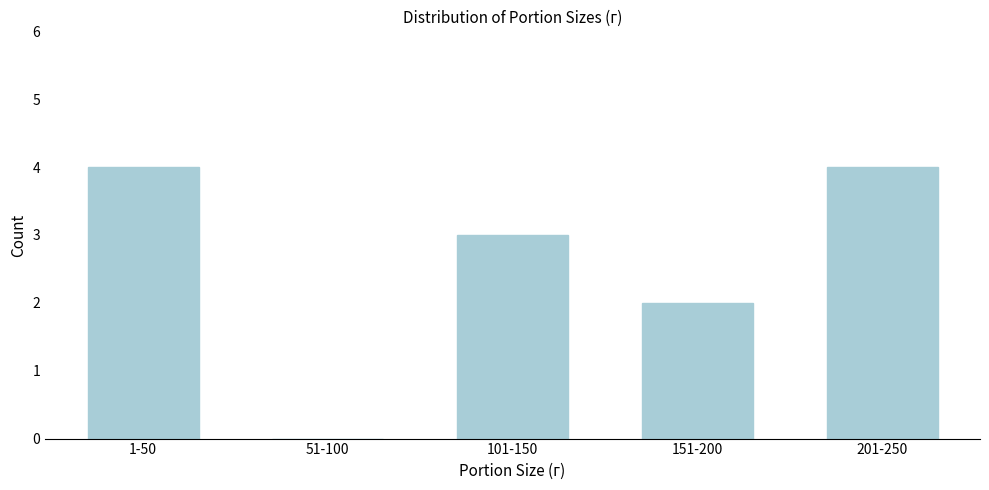

Reading right to left, what are all the values shown in this chart?

201-250=4	151-200=2	101-150=3	51-100=0	1-50=4